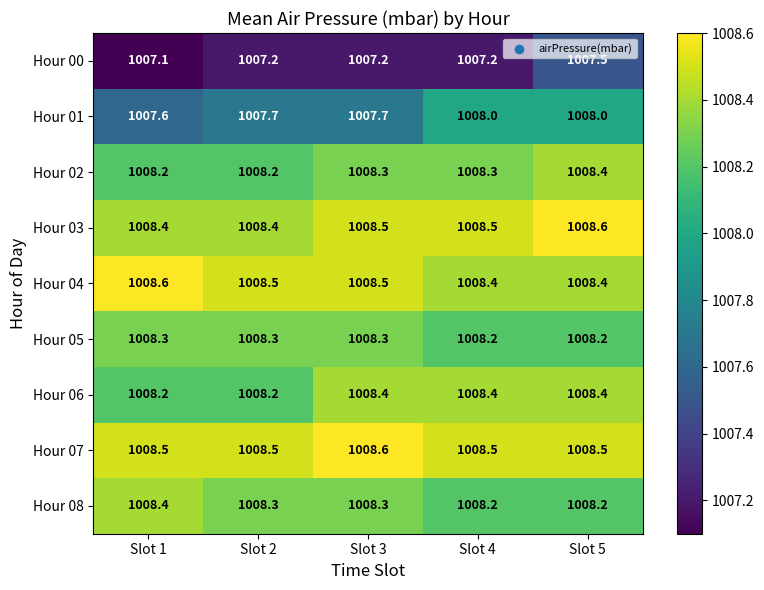

True or false: Hour 01 has a value of 595.6 at Slot 4.

False